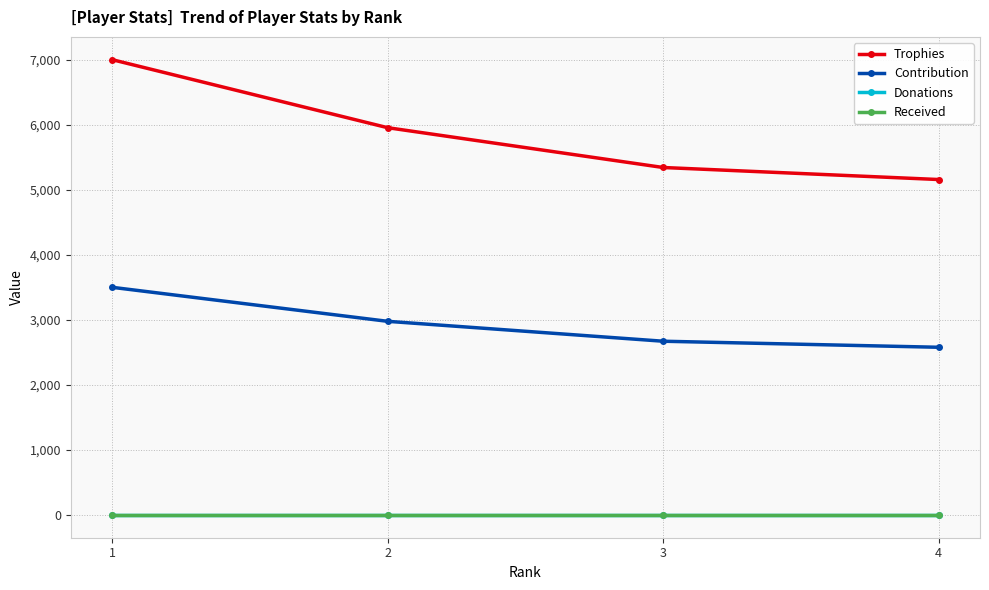

Is it true that Contribution equals 2977 at 2?

True